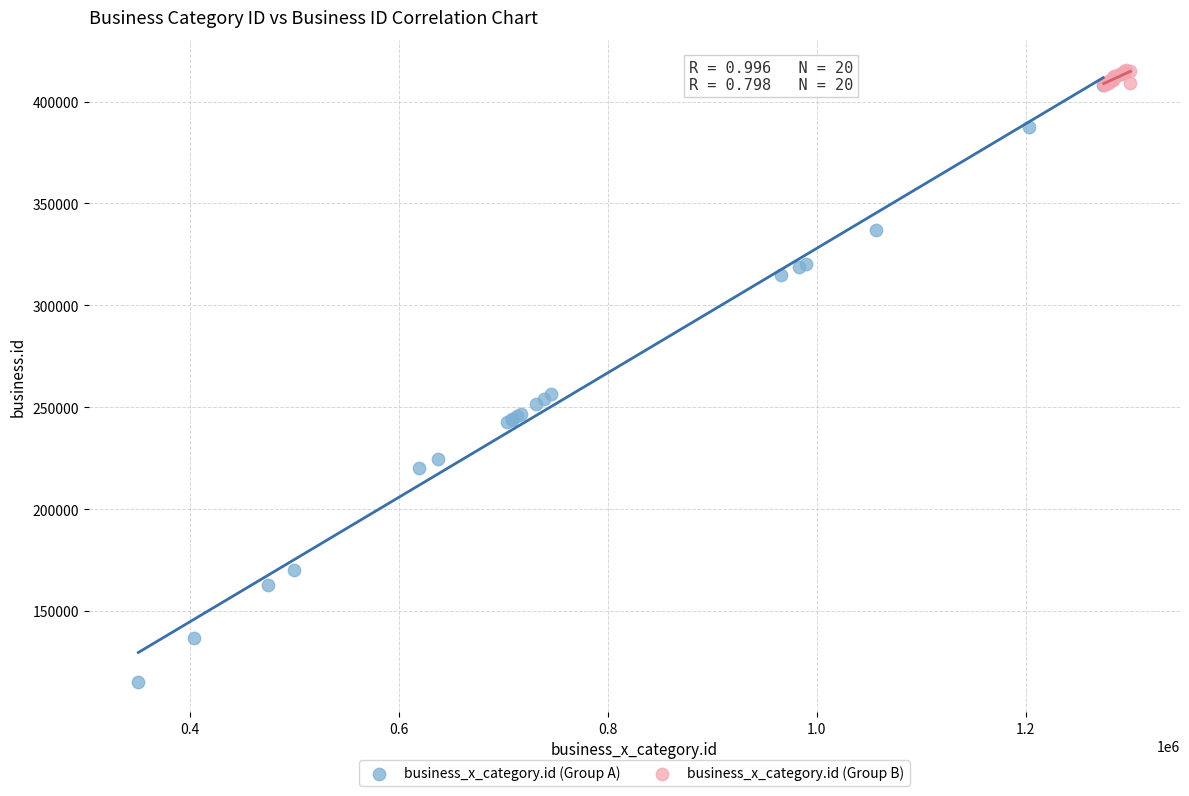

Which series reaches the minimum Y coordinate?

business_x_category.id (Group A)